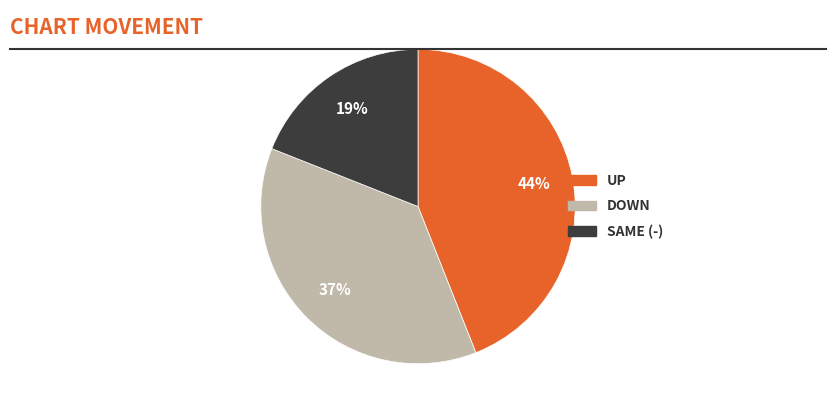

How many segments does this pie chart have?

3